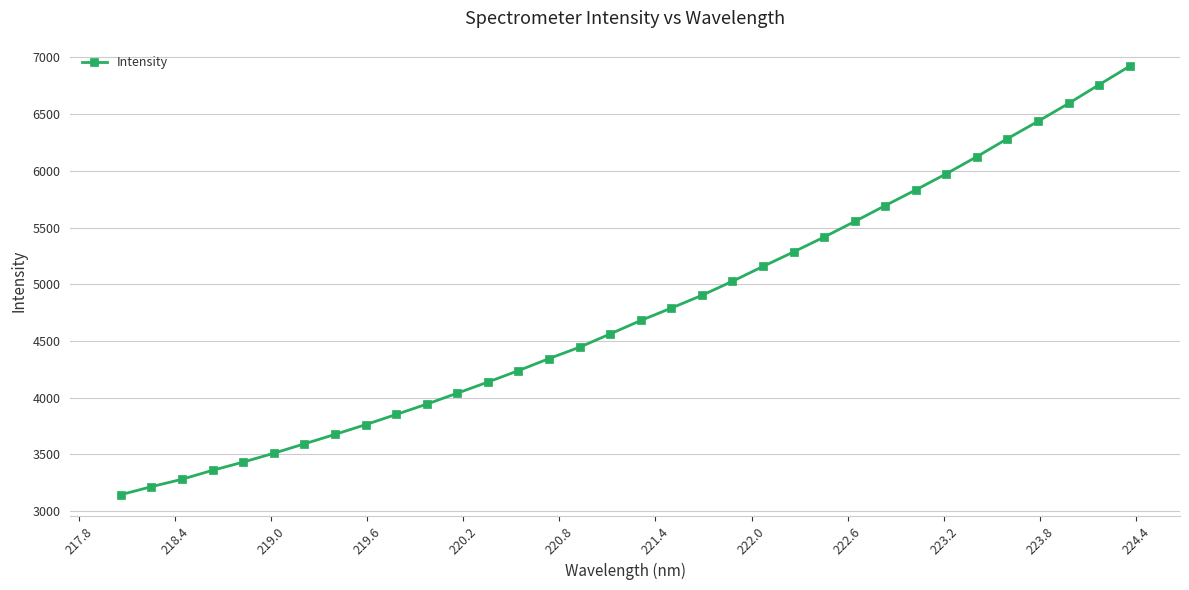

What is the value of the 19th point from the left?

4790.1